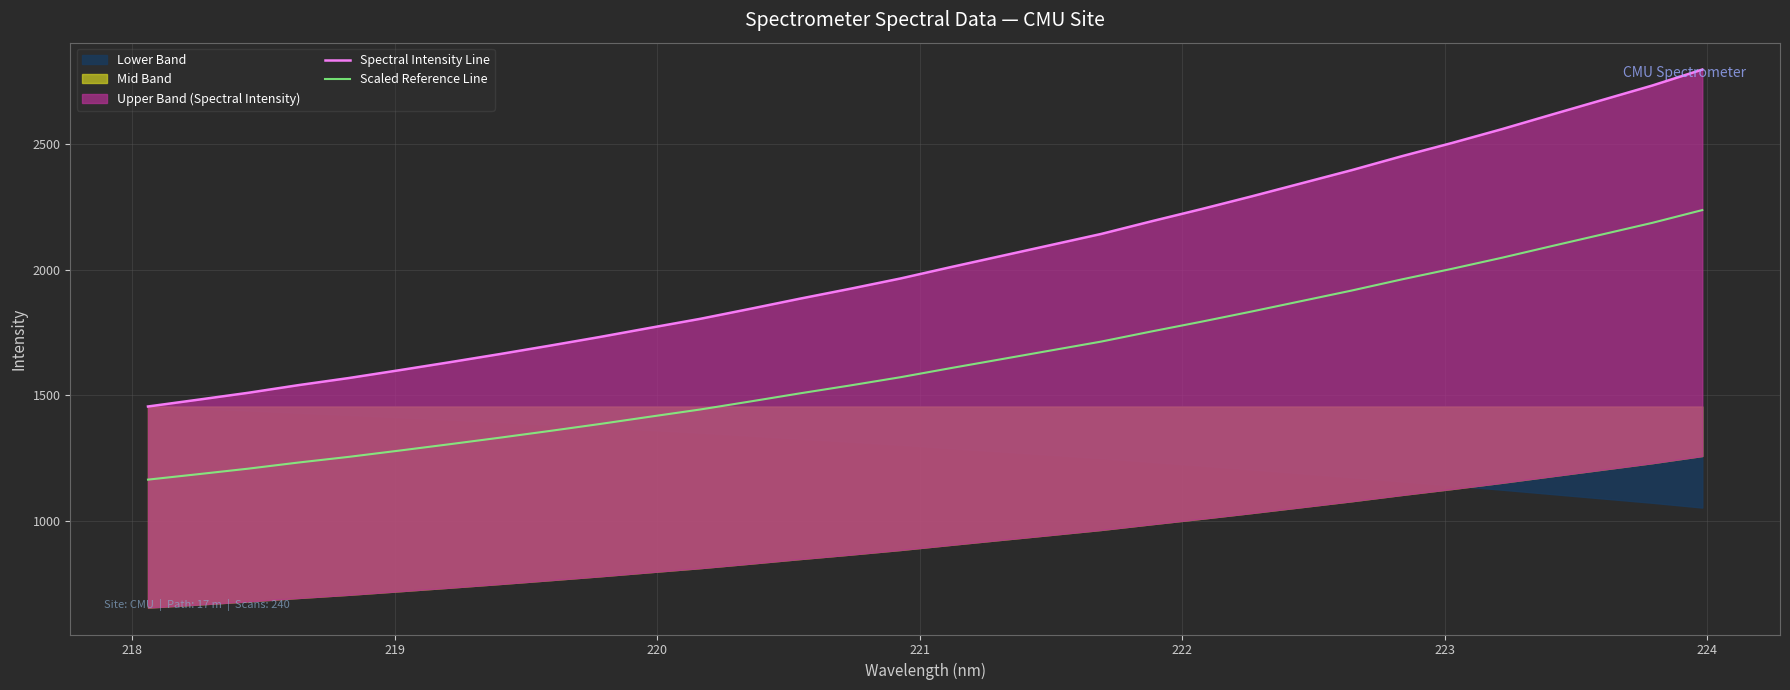

Is it true that Spectral Intensity Line equals 1104.7 at 20?

False